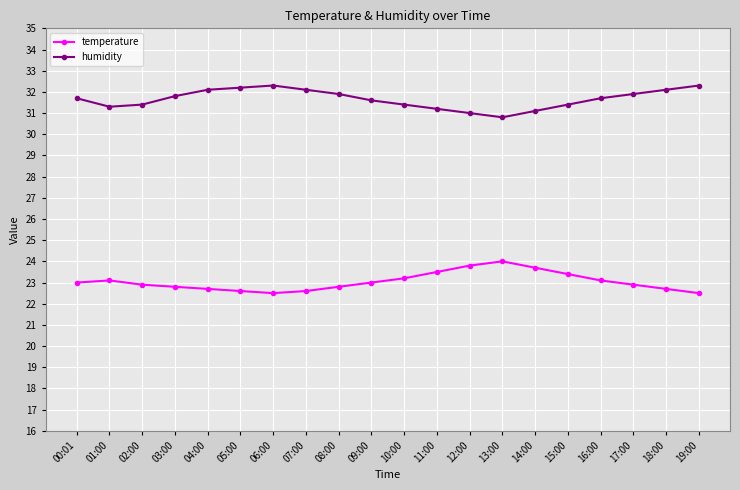

Count the number of categories in the chart.

20